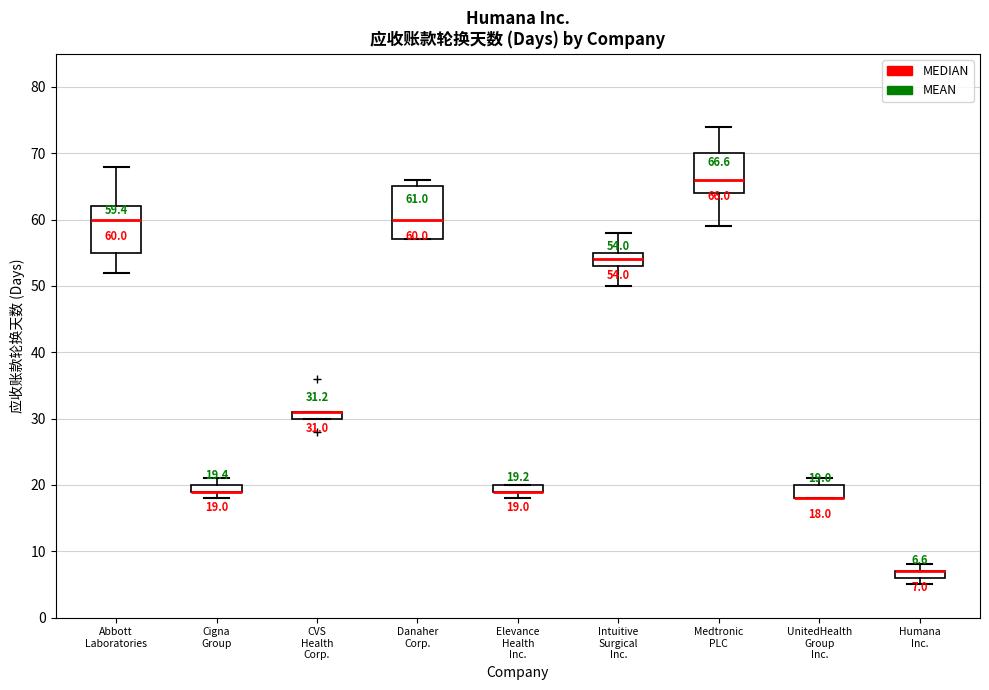

Comparing the boxes themselves (not the whiskers), which one is the tallest?

Danaher Corp.